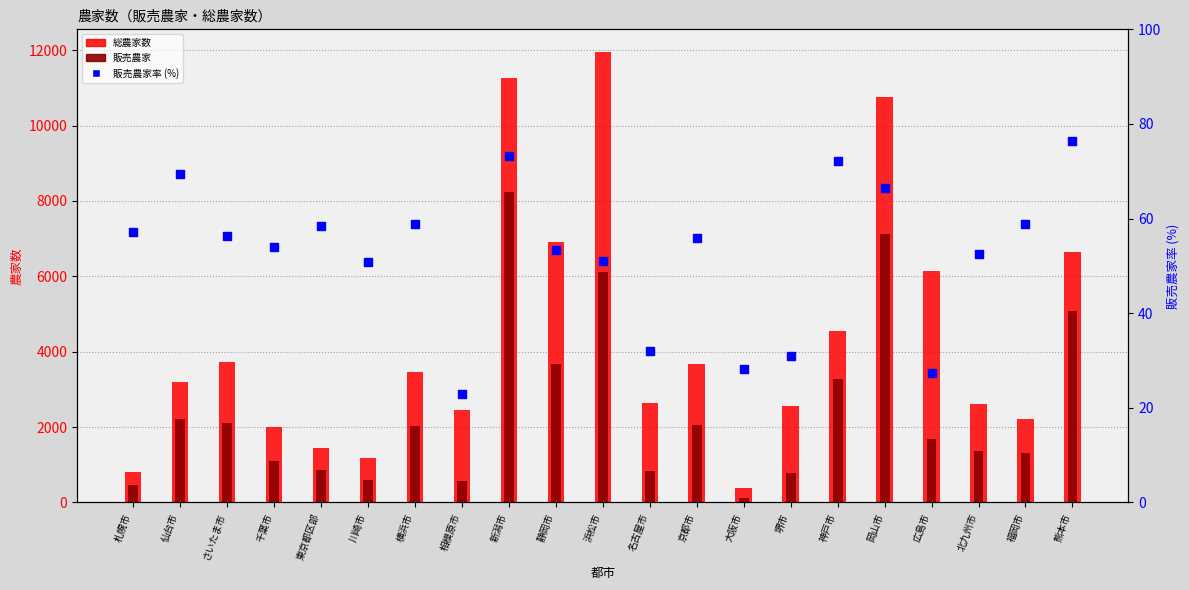

At how many categories does at least one series exceed 3106?

11